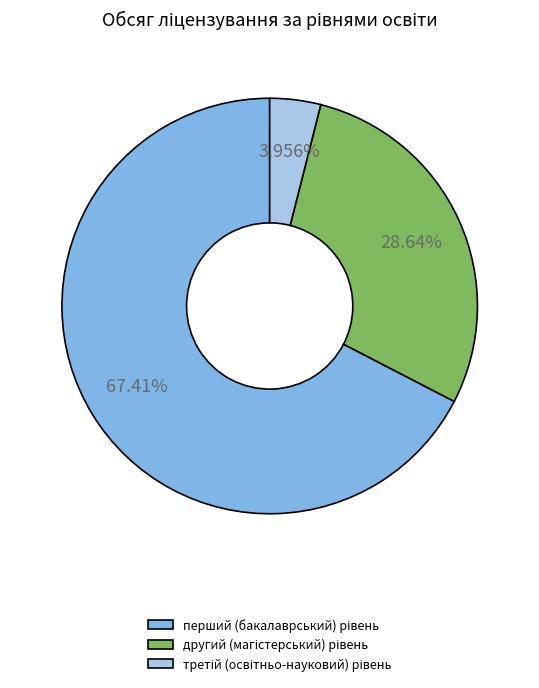

Is there any slice that represents more than half of the pie?

Yes